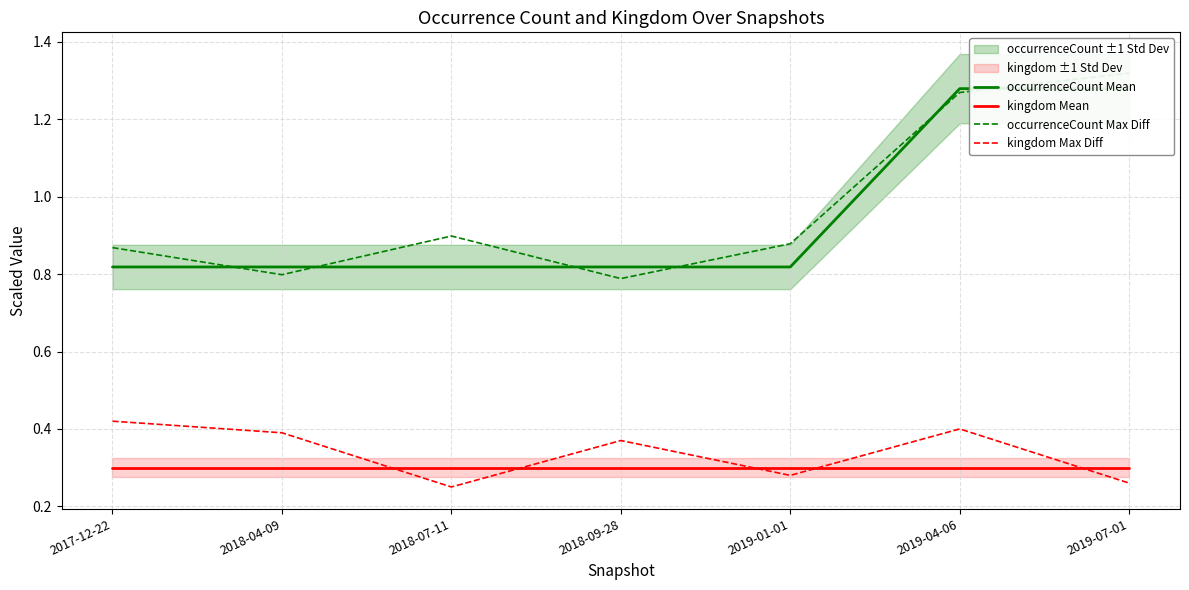

Reading left to right, what are all the values shown in this chart?

occurrenceCount Mean: 0.8	0.8	0.8	0.8	0.8	1.3	1.3
kingdom Mean: 0.3	0.3	0.3	0.3	0.3	0.3	0.3
occurrenceCount Max Diff: 0.9	0.8	0.9	0.8	0.9	1.3	1.3
kingdom Max Diff: 0.4	0.4	0.2	0.4	0.3	0.4	0.3